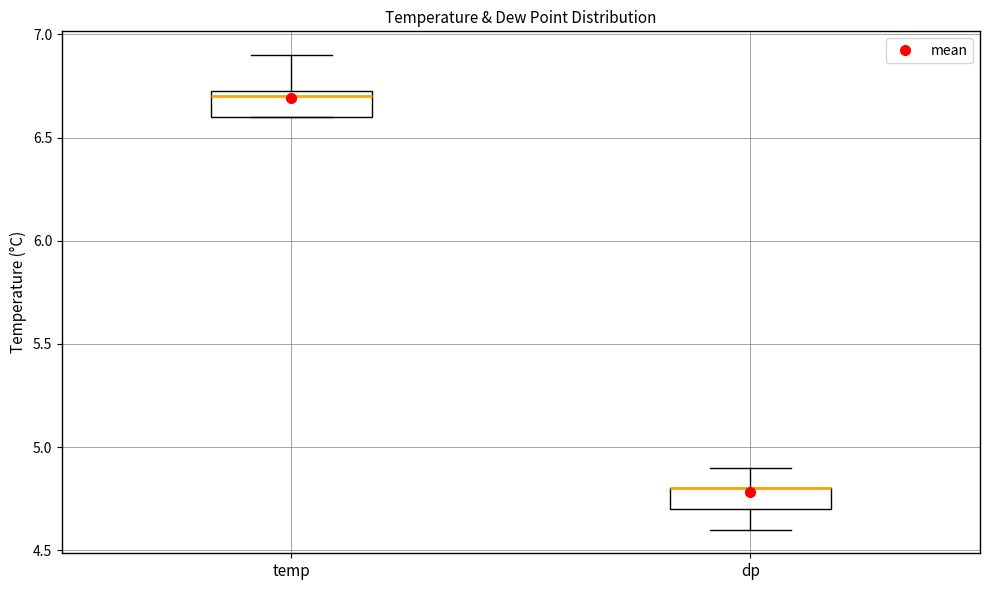

Where does the upper whisker of the box for temp end on the y-axis? The values are not printed on the chart, so give them approximately, as read against the axis.

6.90